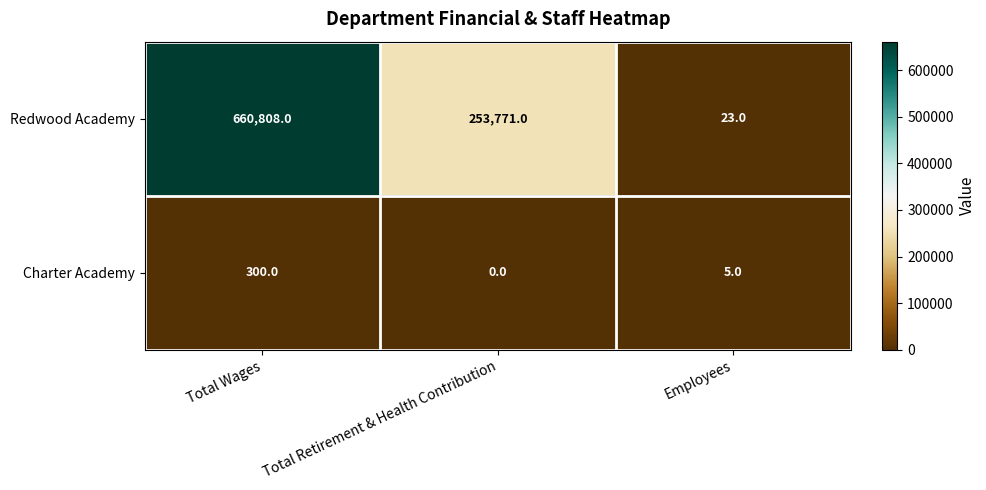

Which series has the largest total across all categories?

Redwood Academy